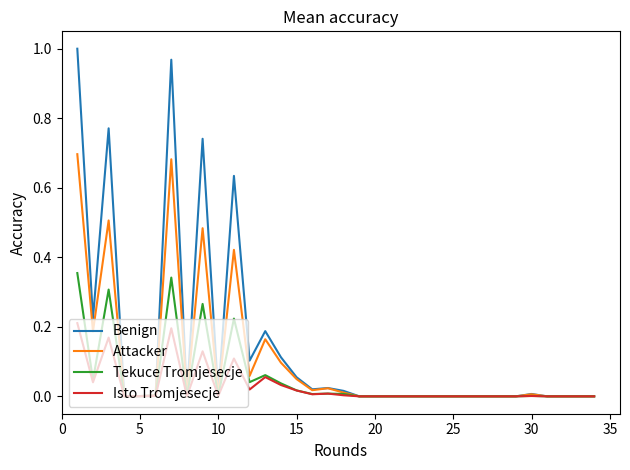

Which series has the largest range (max minus min)?

Benign